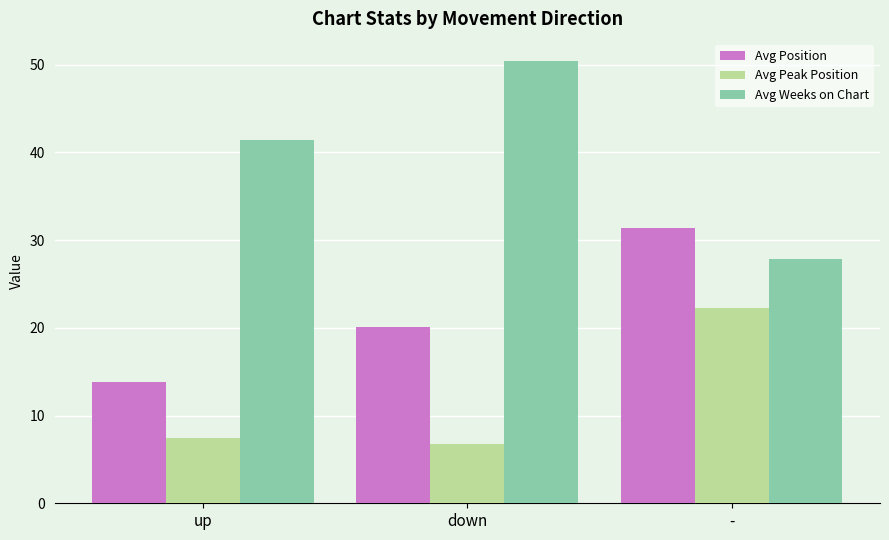

What position from the left is down?

2